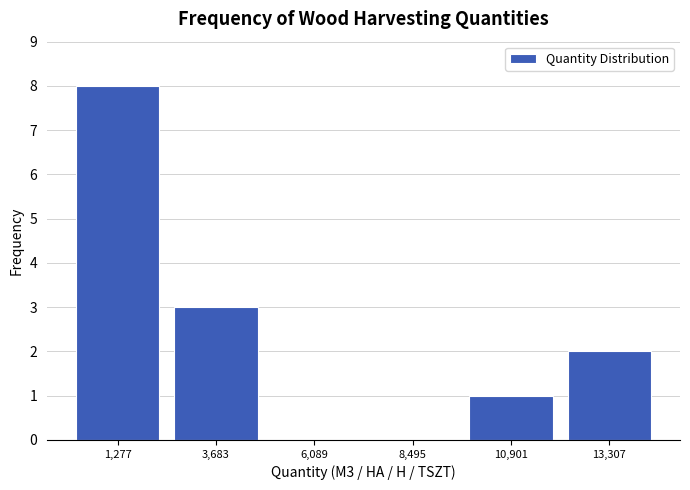

Reading left to right, list every bar in this chart as the range it spans on the x-axis followed by its height. Neither the bar edges nor the heights are printed on the chart, so give them approximately, as read against the axes.

0 to 2500: 8
2500 to 5000: 3
5000 to 7500: 0
7500 to 9500: 0
9500 to 12000: 1
12000 to 14500: 2